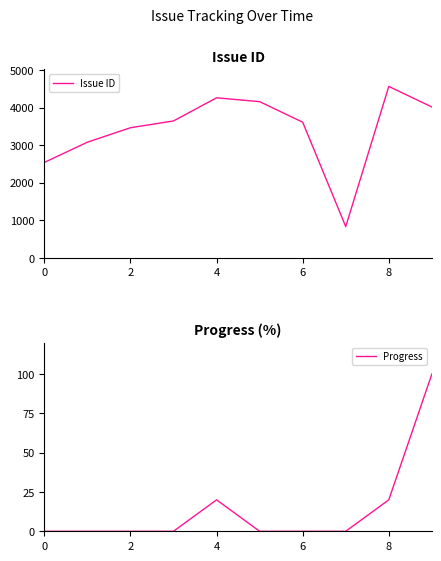

Is the value of Progress at 6 greater than the value of Issue ID at 6?

No